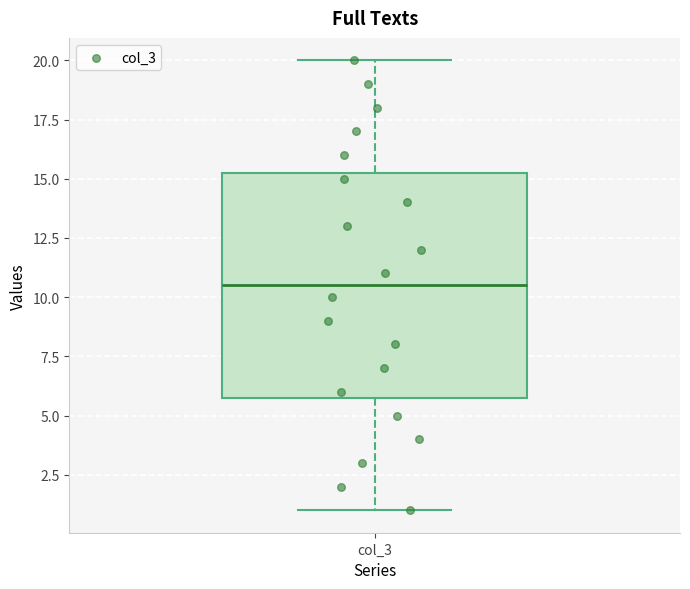

Where does the upper whisker of the box for col_3 end on the y-axis? The values are not printed on the chart, so give them approximately, as read against the axis.

20.0